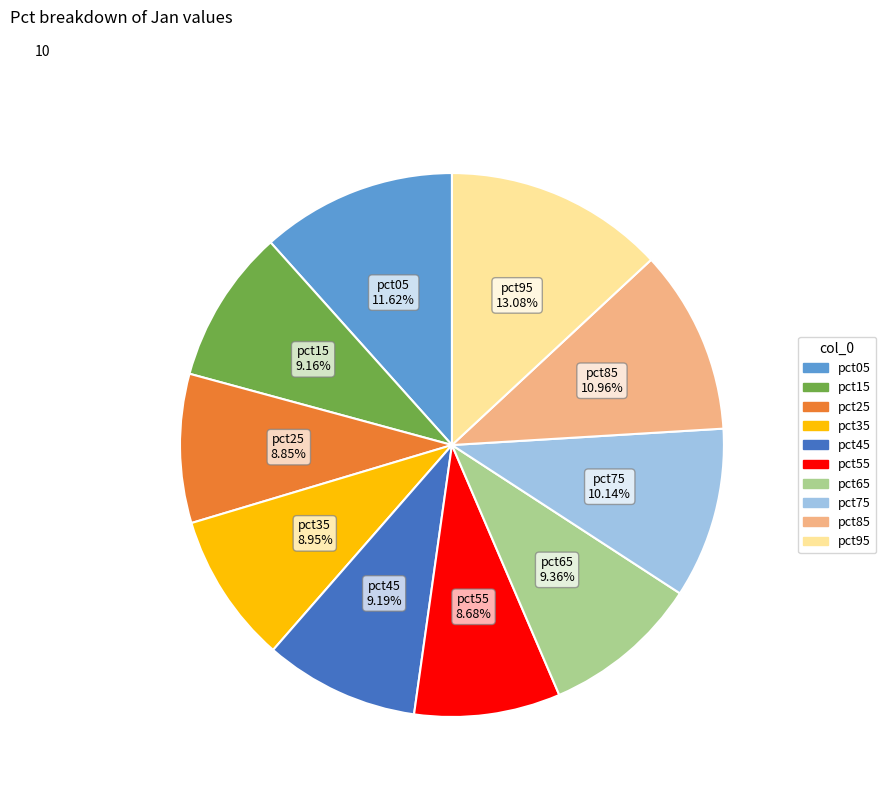

Is the sum of pct95 and pct65 greater than half?

No